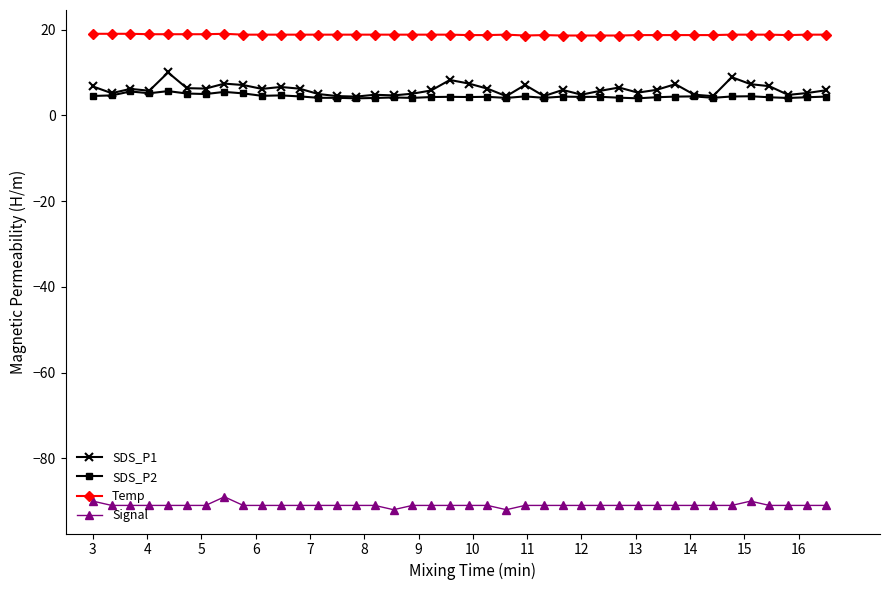

What is the average value of the SDS_P1 series?

6.0